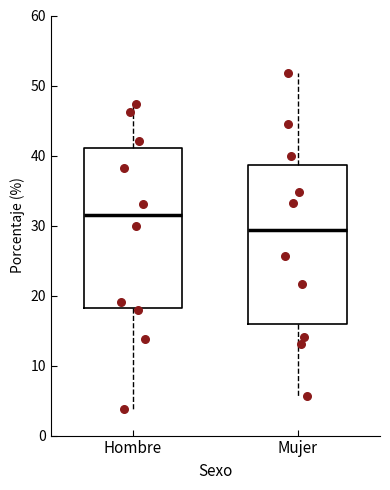

Reading left to right, transcribe this box plot: for each box, give where its median line is, the range the box spans, and where its two whiskers end, as read against the y-axis. The values are not printed on the chart, so give them approximately, as read against the axis.

Hombre: median 31, box 18 to 41, whiskers 4 to 47
Mujer: median 29, box 16 to 39, whiskers 6 to 52